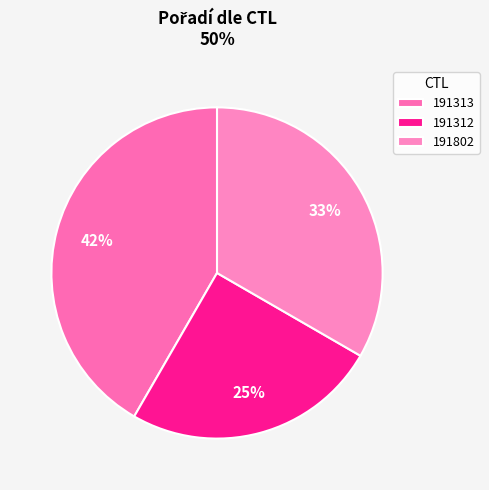

To the nearest percent, what is the combined percentage of 191312 and 191313?

67%